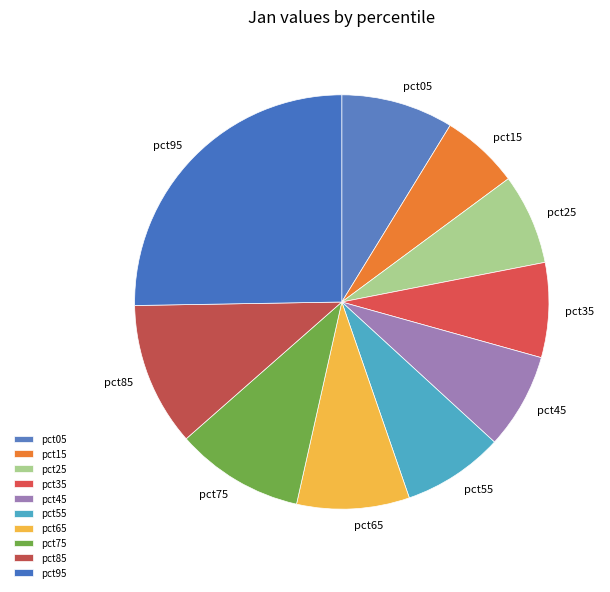

Do pct45 and pct65 together represent more than half of the pie?

No